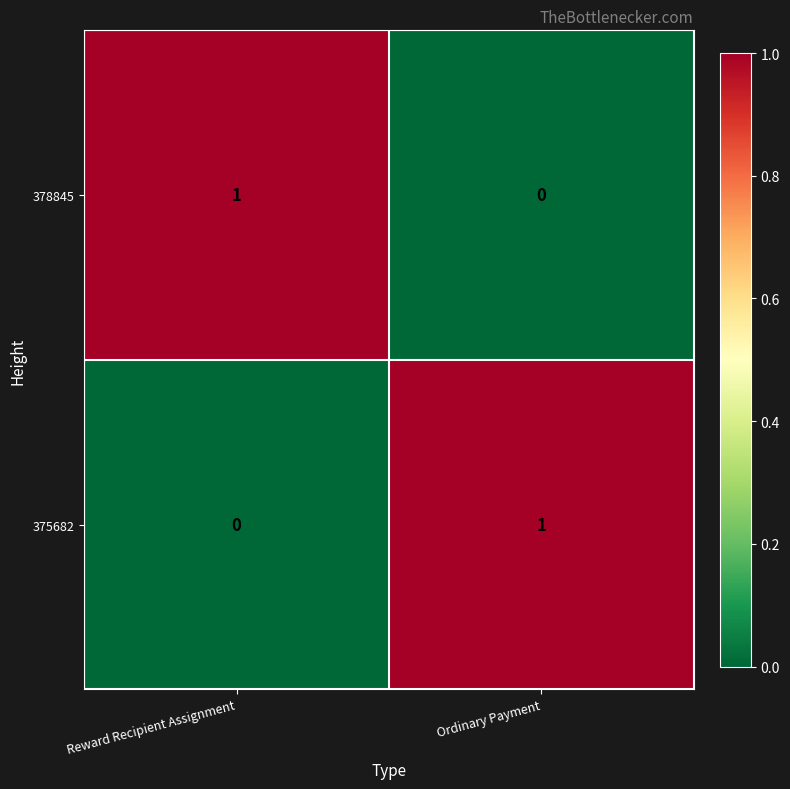

True or false: 375682 has a value of 0 at Reward Recipient Assignment.

True